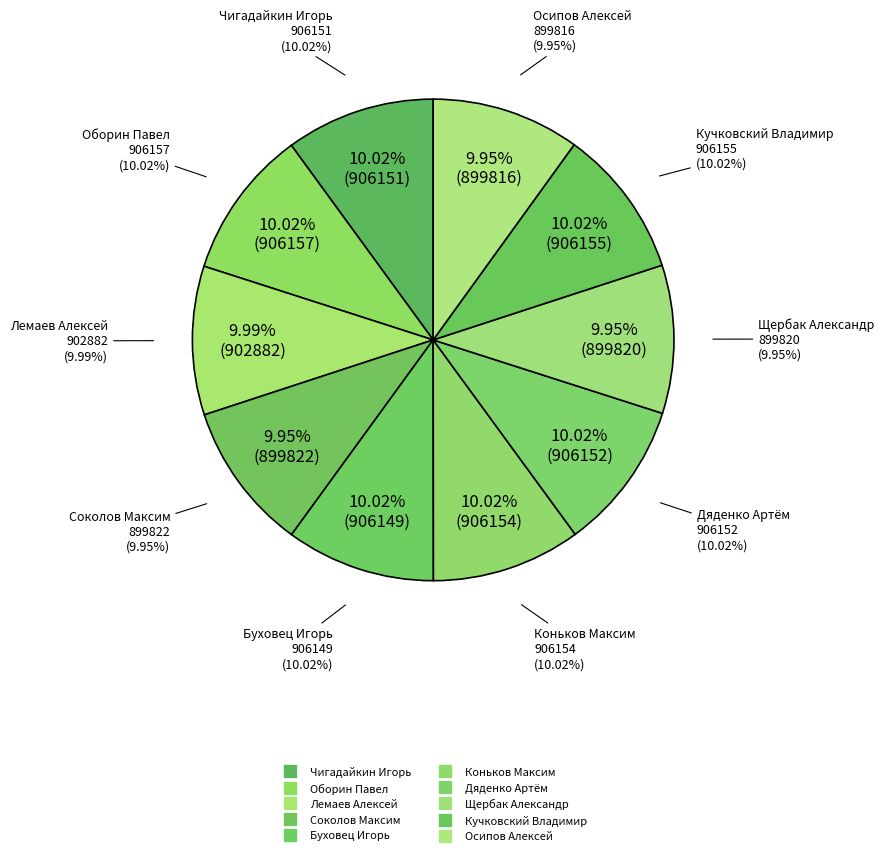

Between Чигадайкин Игорь and Кучковский Владимир, which is larger?

Кучковский Владимир